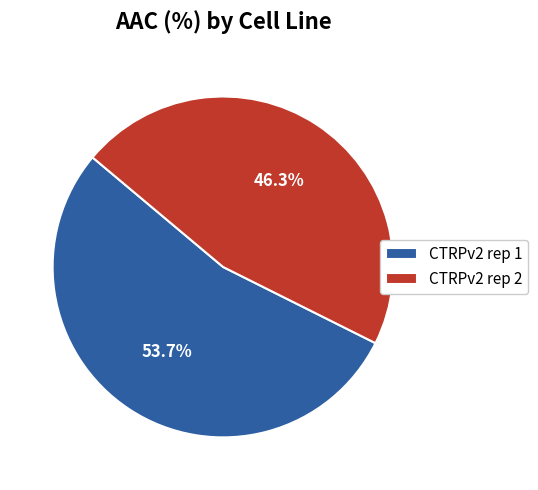

True or false: CTRPv2 rep 2 accounts for 32% of the total.

False